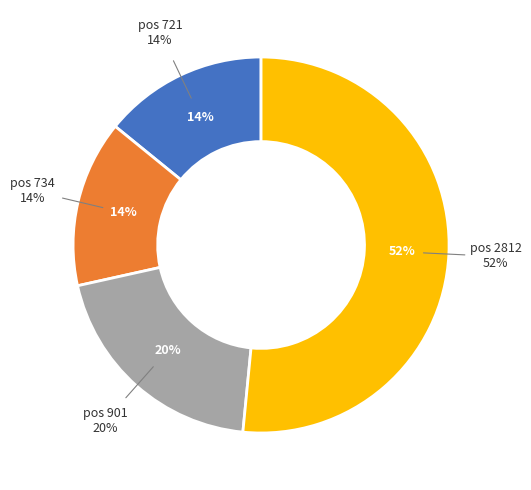

The 901 slice represents 5% of the pie. True or false?

False